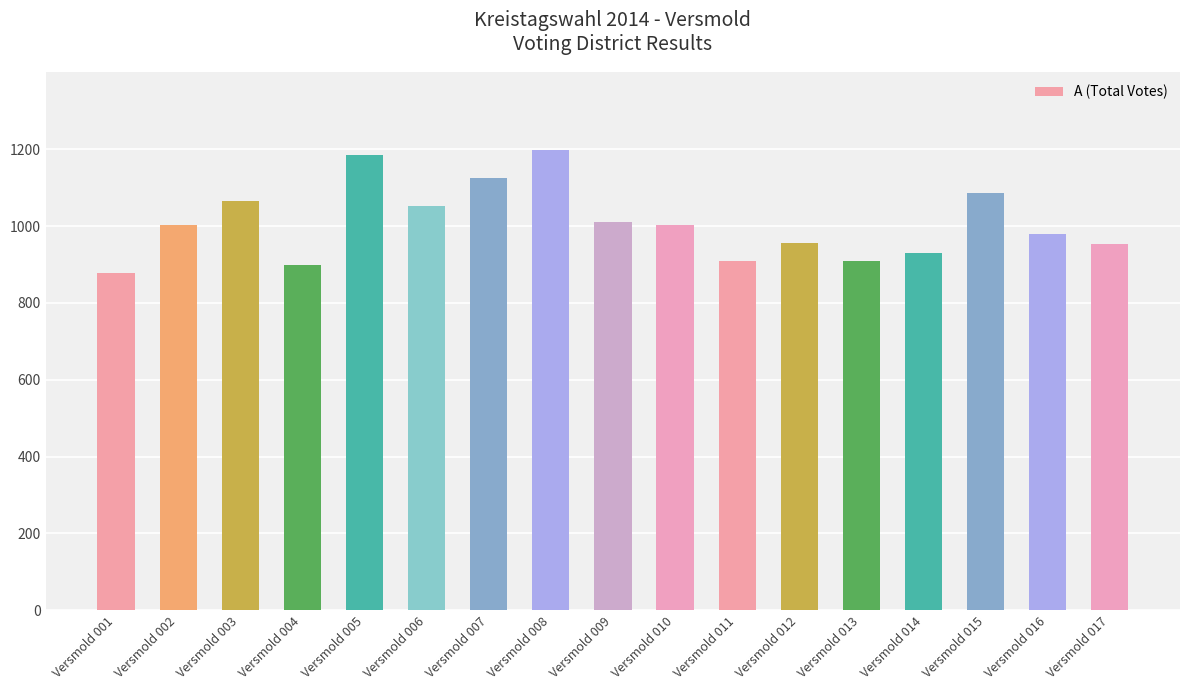

At which category does the chart reach its minimum across all series?

Versmold 001